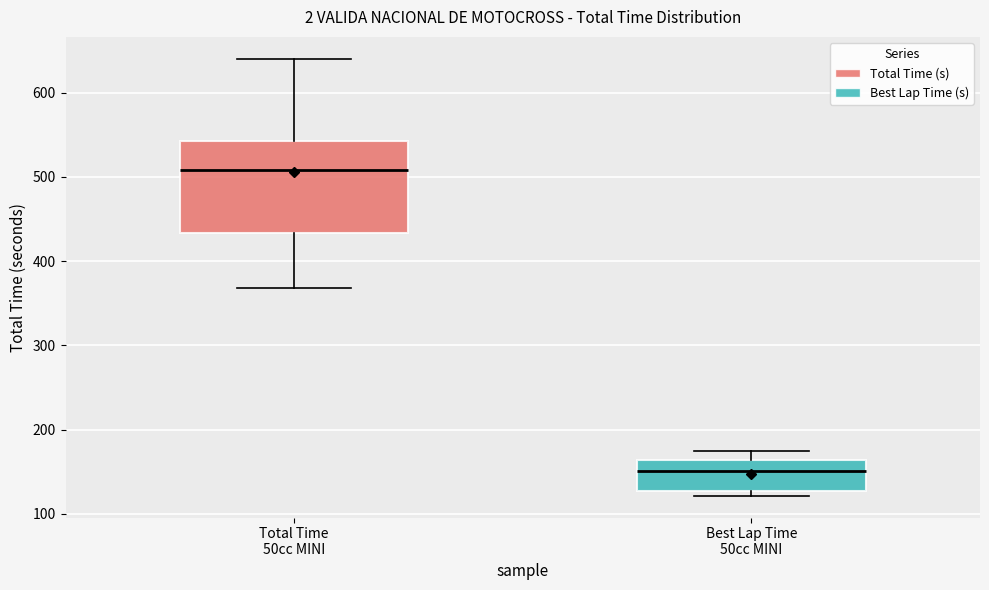

Where does the lower whisker of the box for Total Time 50cc MINI end on the y-axis? The values are not printed on the chart, so give them approximately, as read against the axis.

370